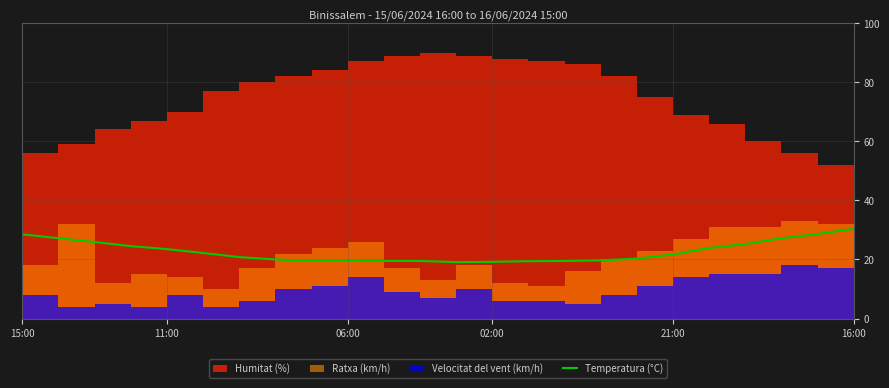

What is the maximum value for Temperatura (°C)?

30.4